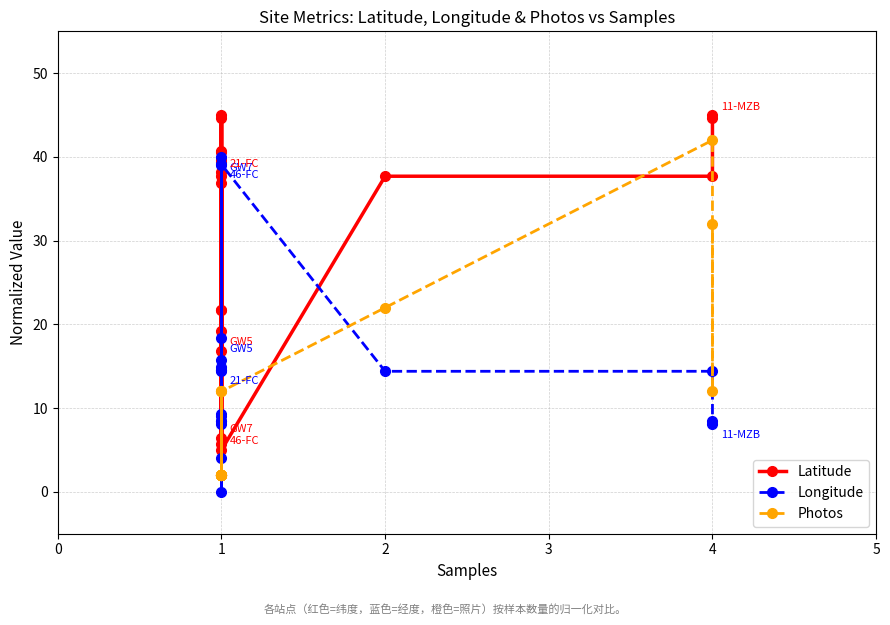

The value of Longitude at 4 is 8.5. True or false?

True